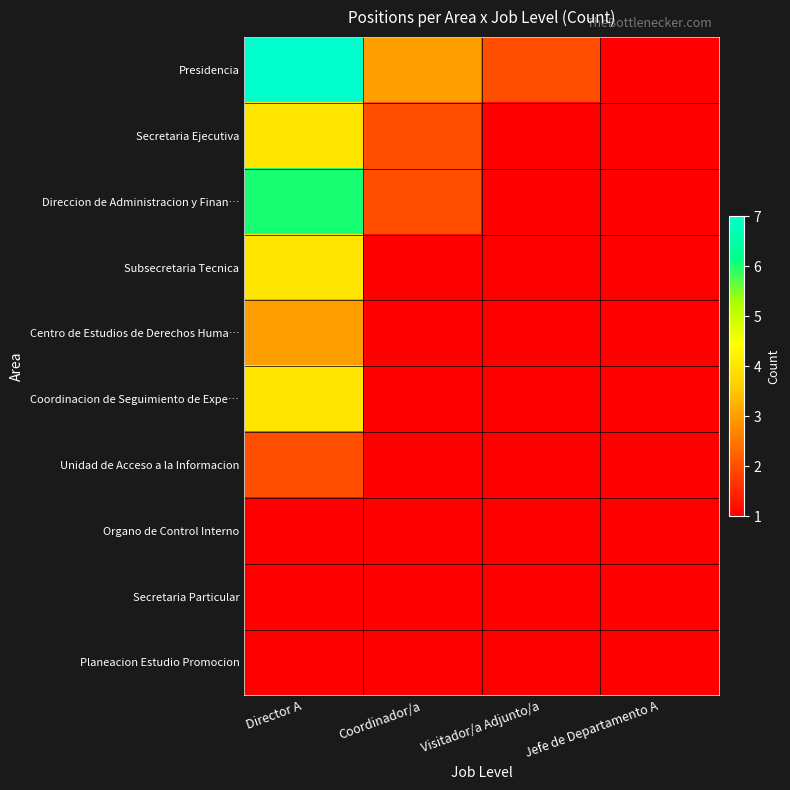

Which series has the largest range (max minus min)?

Presidencia